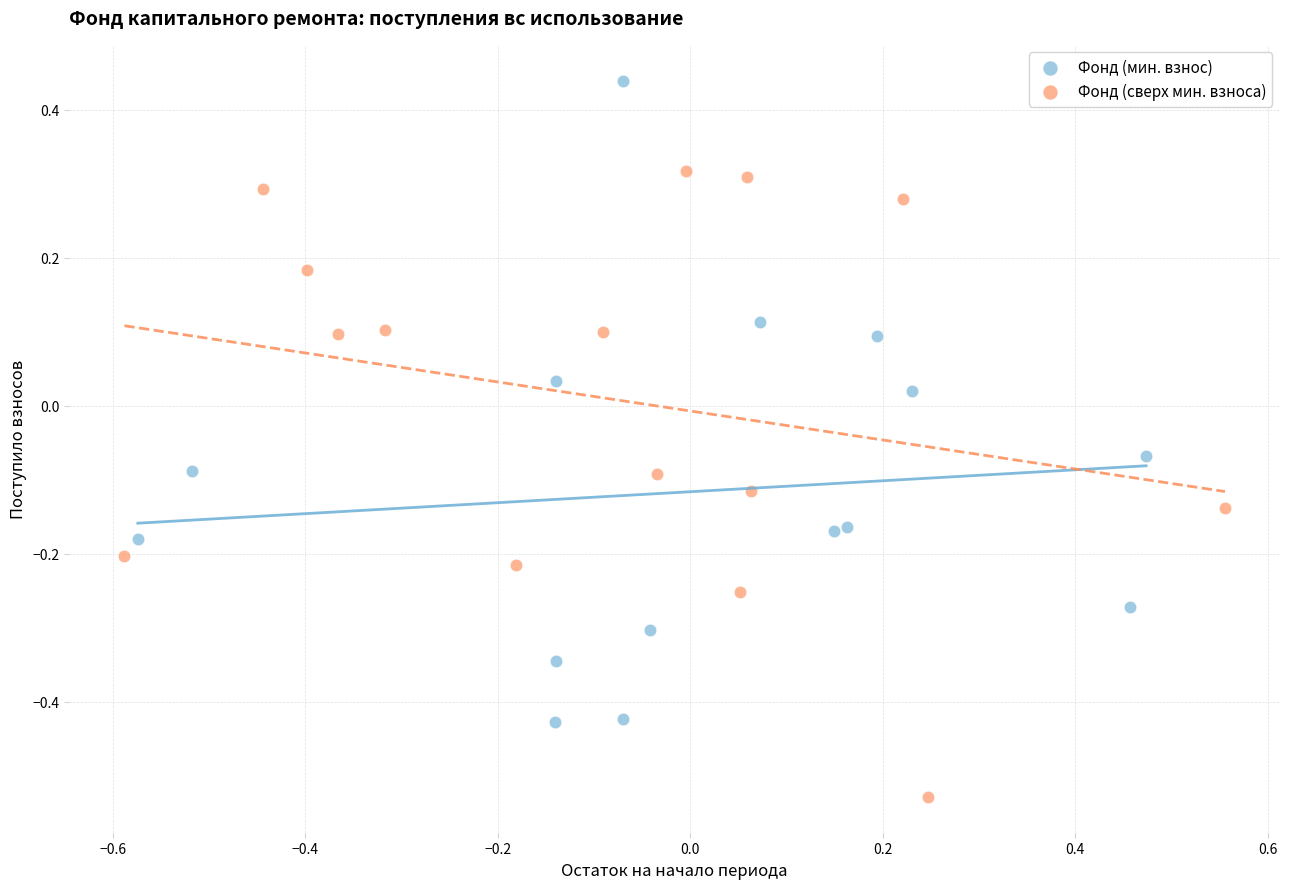

Which series contains the highest Y value?

Фонд (мин. взнос)